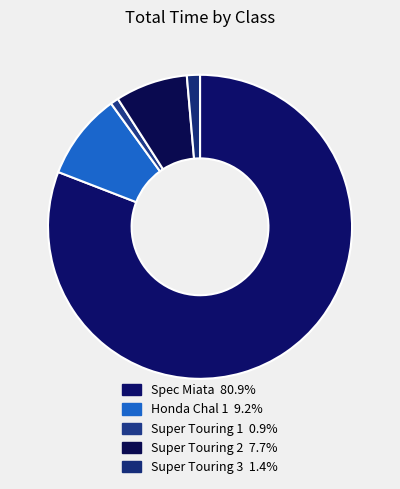

Does Honda Chal 1 represent more than half of the total?

No